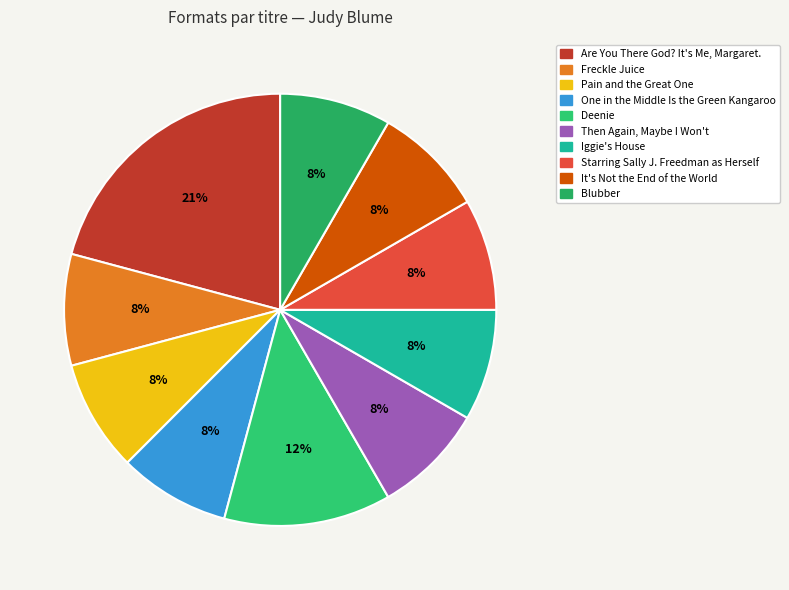

Which slice is the largest?

Are You There God? It's Me, Margaret.